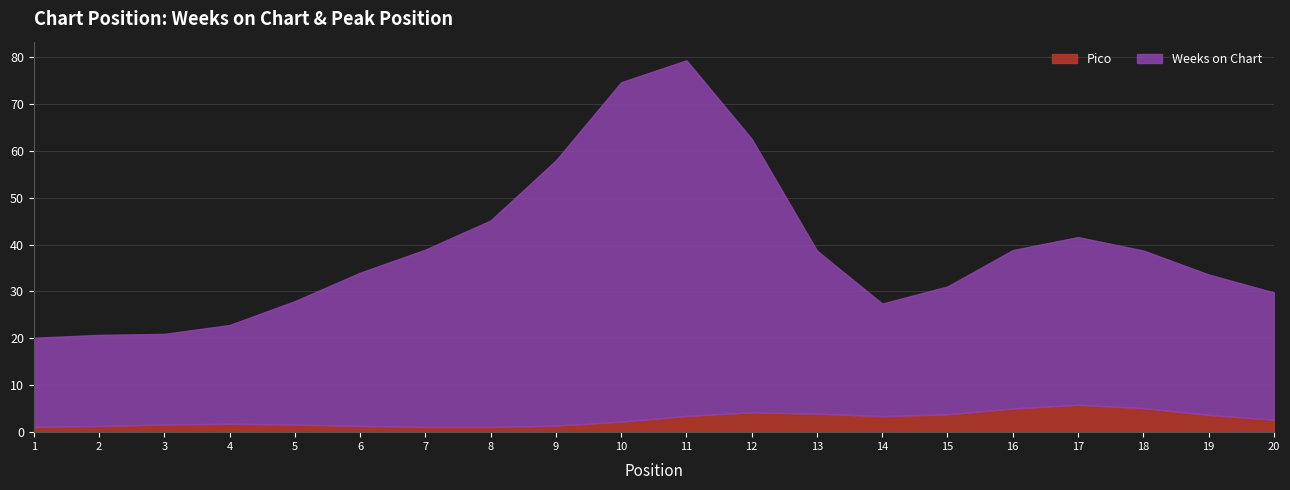

At which category is the sum across all series the highest?

11